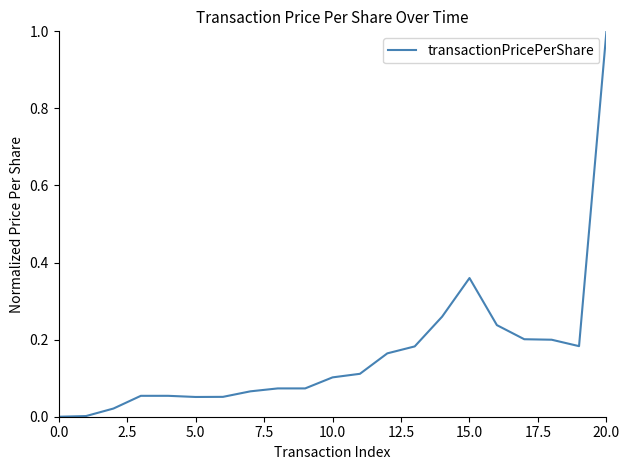

What is the maximum value shown in the chart?

1.0